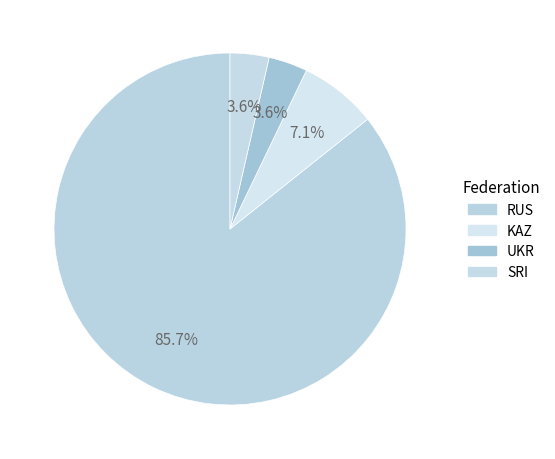

Does any single category account for the majority?

Yes